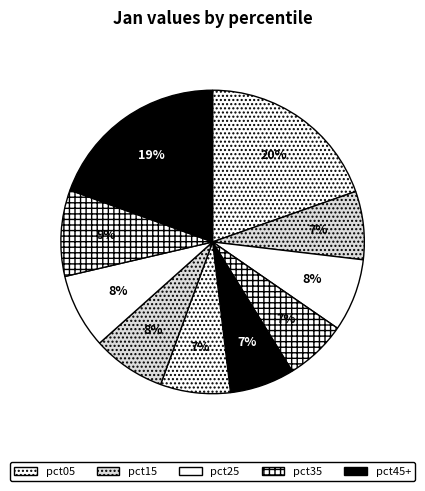

How many slices are in this pie chart?

10